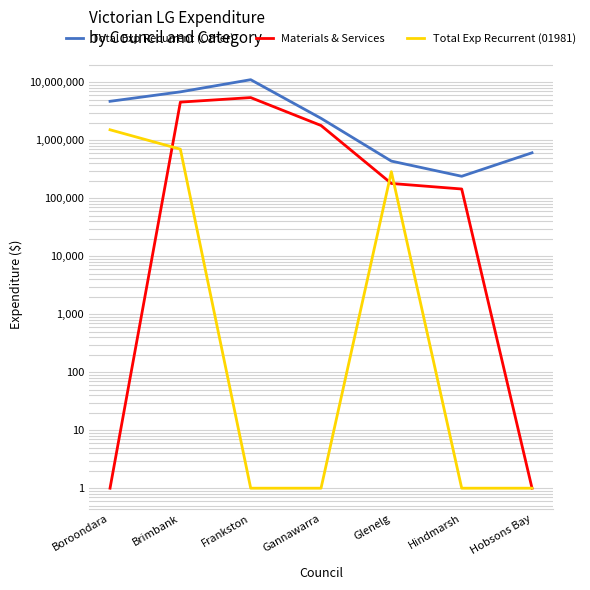

What is the difference between the maximum and second lowest values in the Materials & Services series?

5443586.6